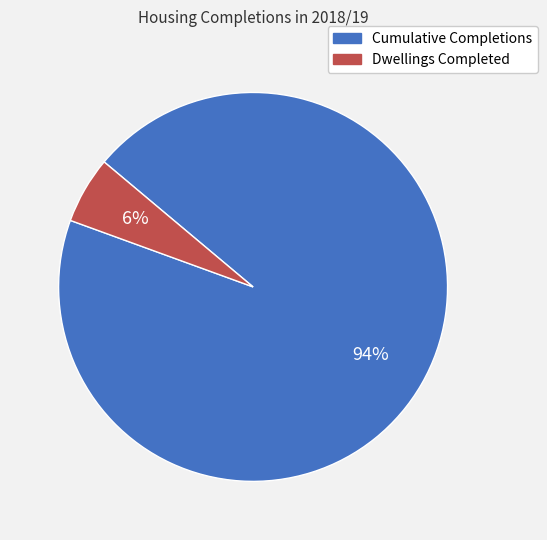

Which slice is the smallest?

Dwellings Completed